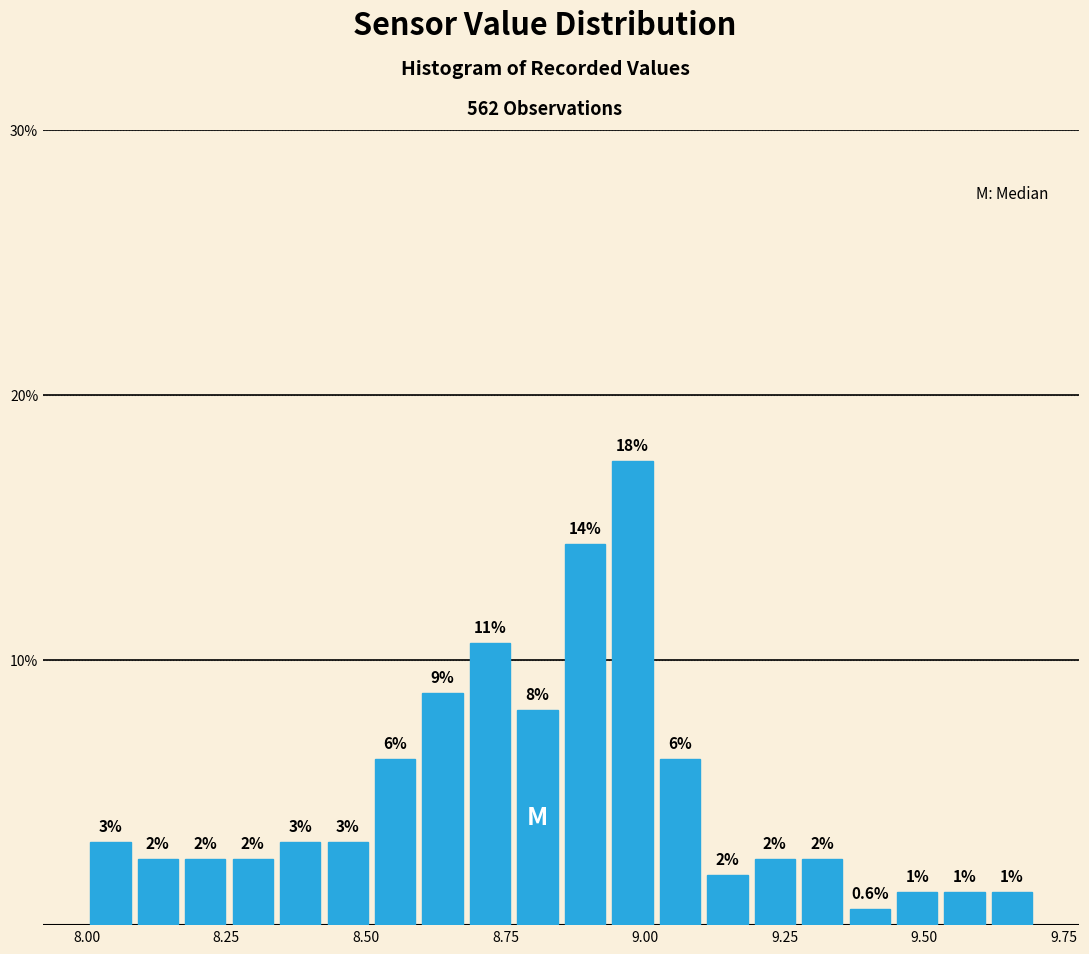

Around what value on the x-axis is the tallest bar? Give the approximate position of its centre, as read against the axis.

9.00